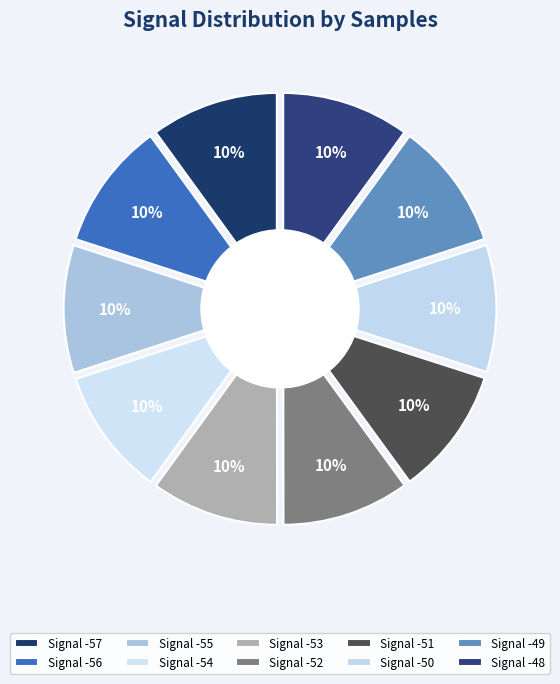

Which slice is the smallest?

-50